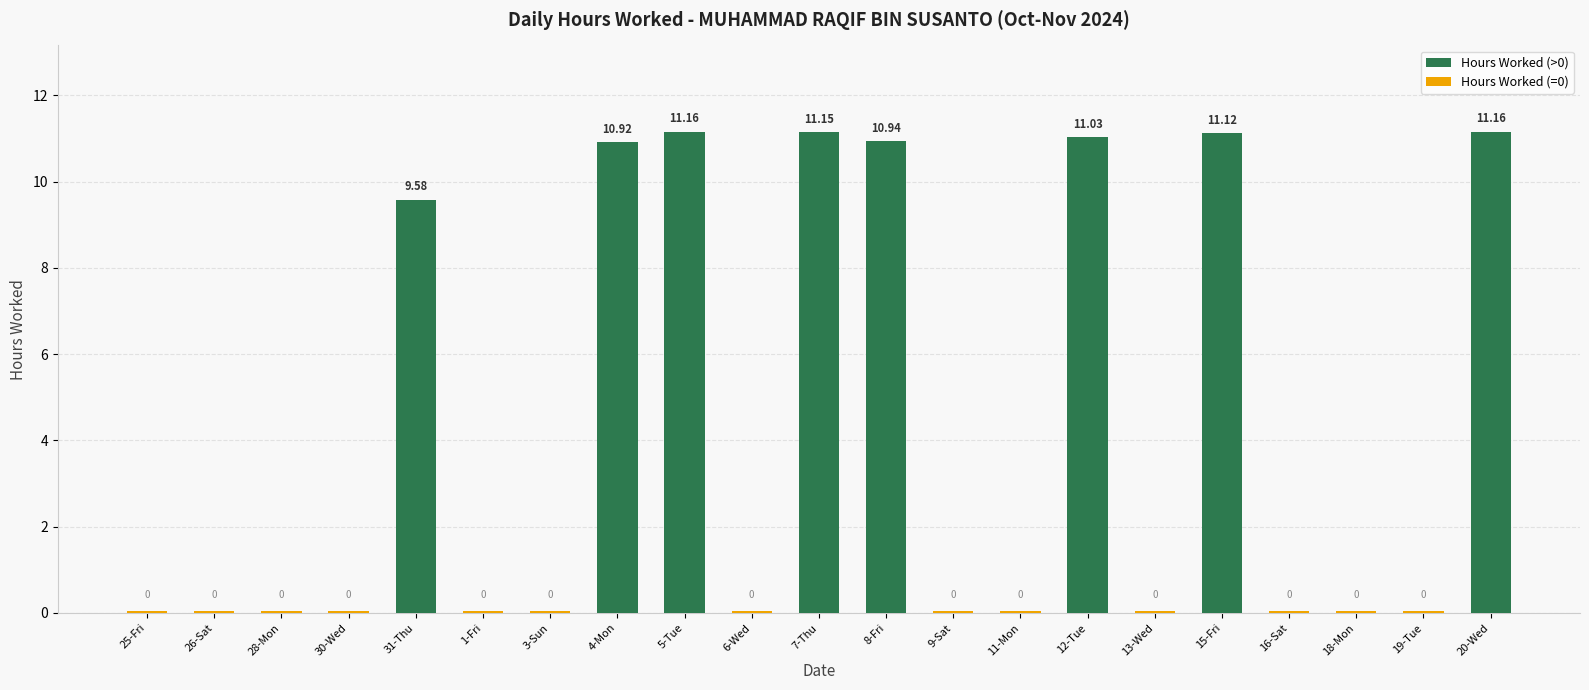

The value at 3-Sun is 5.1. True or false?

False